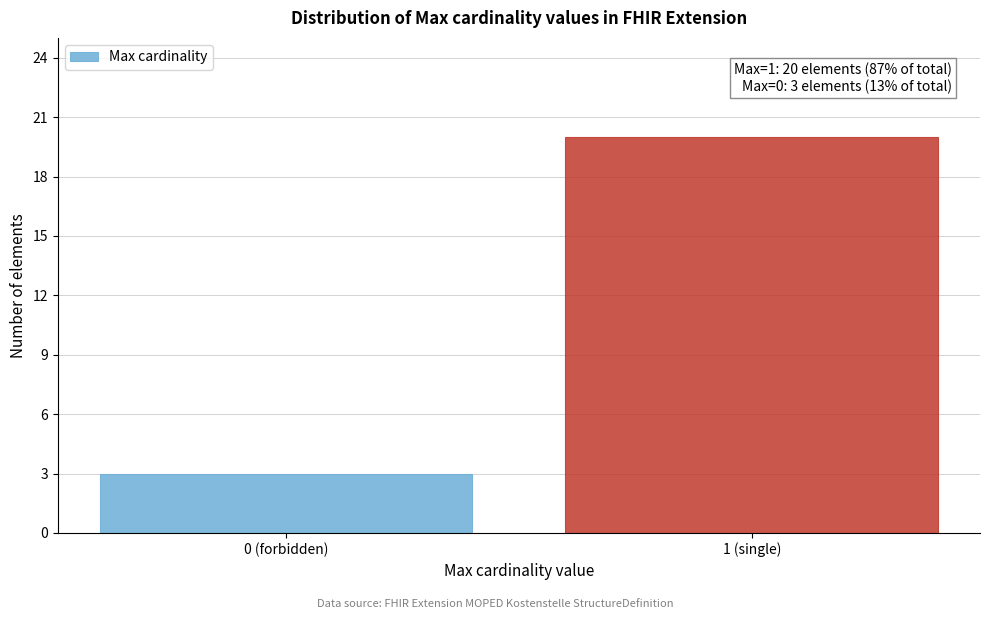

Reading right to left, transcribe all the data shown in this chart.

1 (single)=20	0 (forbidden)=3